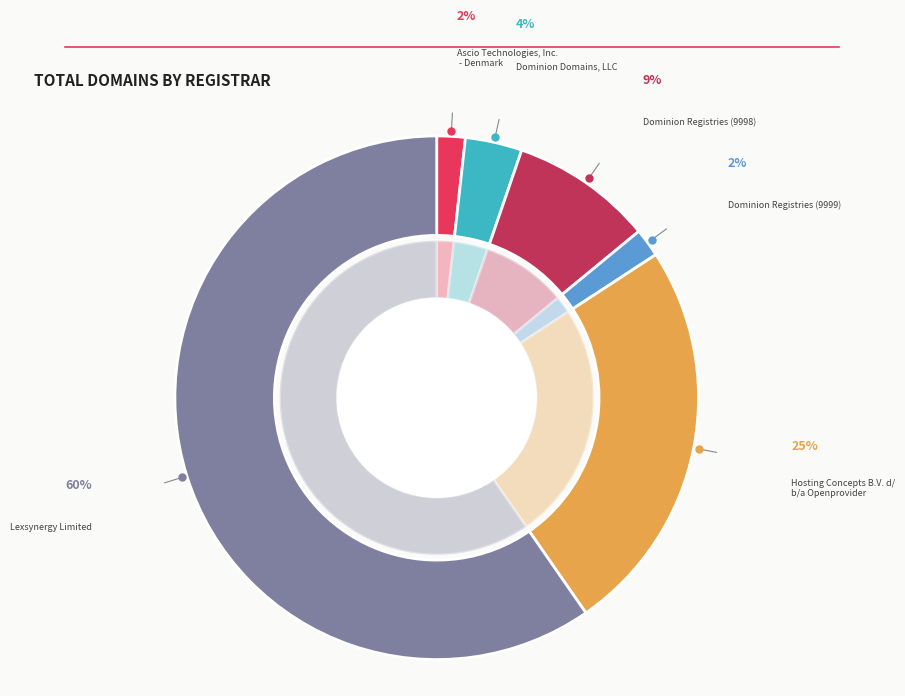

Count the number of slices in the pie.

6